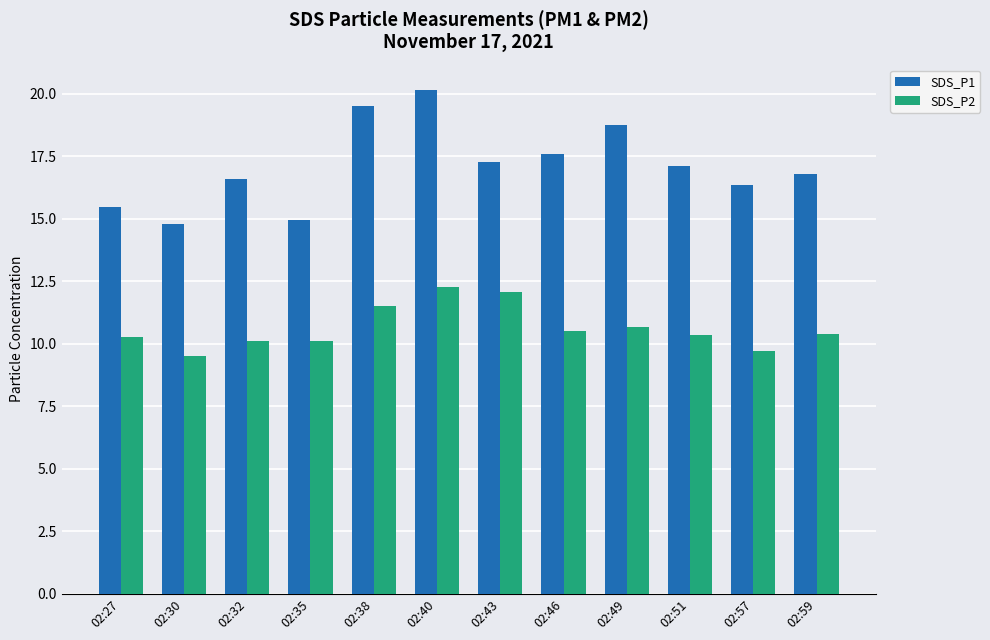

Which label corresponds to the smallest value in the chart?

02:30